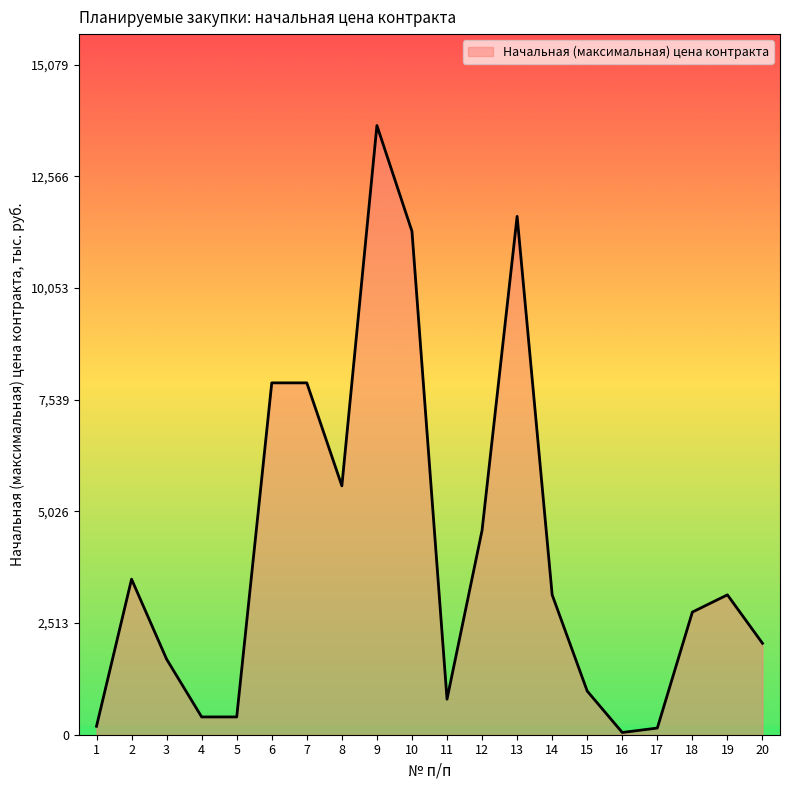

Is it true that the value at 3 is 422.2?

False